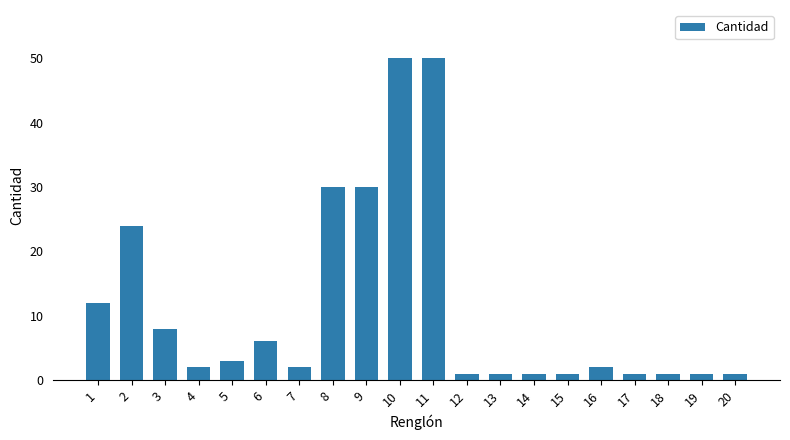

Reading left to right, list all the values displayed in this chart.

12	24	8	2	3	6	2	30	30	50	50	1	1	1	1	2	1	1	1	1